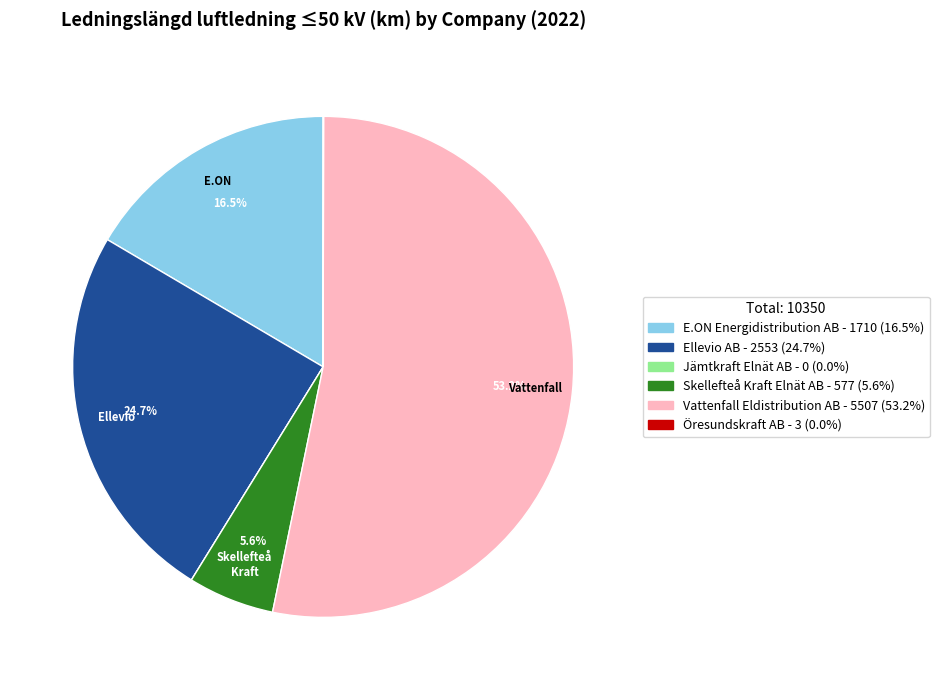

Between E.ON Energidistribution AB and Vattenfall Eldistribution AB, which is larger?

Vattenfall Eldistribution AB